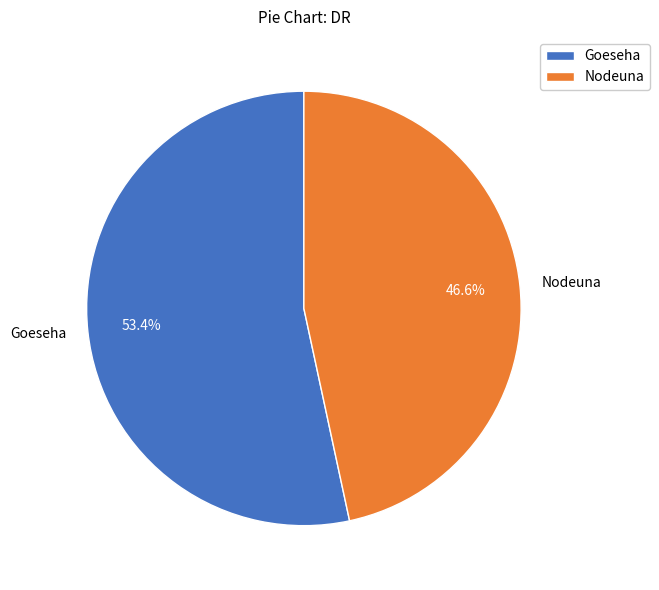

Which category has the biggest portion of the pie?

Goeseha